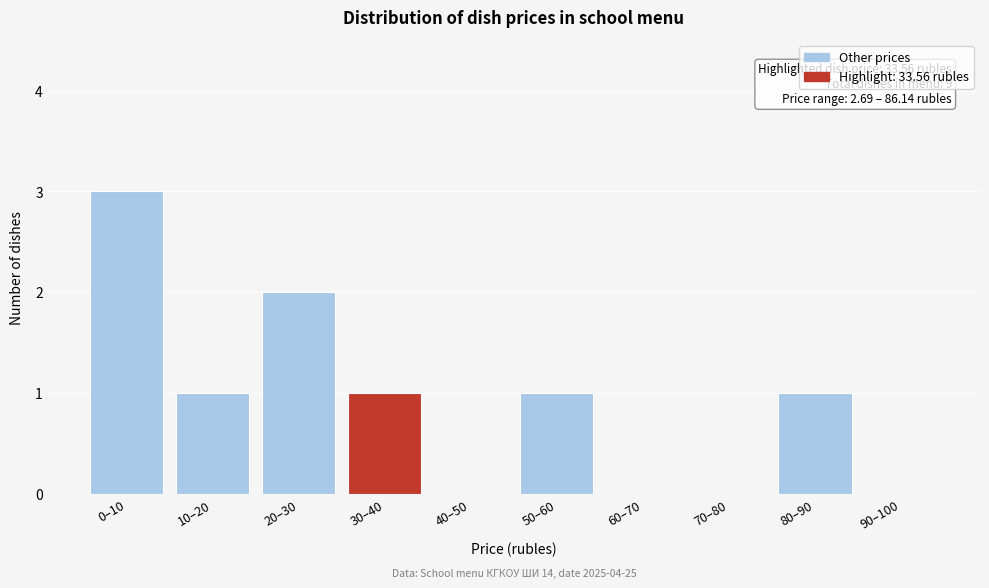

Reading left to right, transcribe all the data shown in this chart.

0–10=3	10–20=1	20–30=2	30–40=1	40–50=0	50–60=1	60–70=0	70–80=0	80–90=1	90–100=0